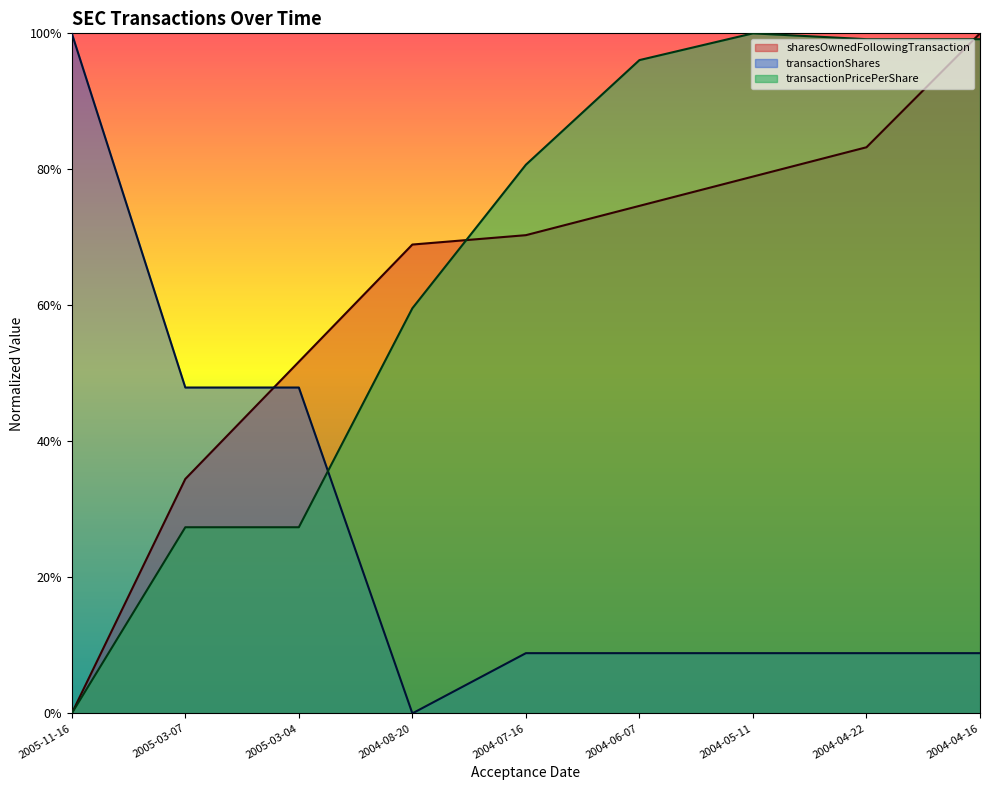

Does the chart display data point markers on the line(s)?

No